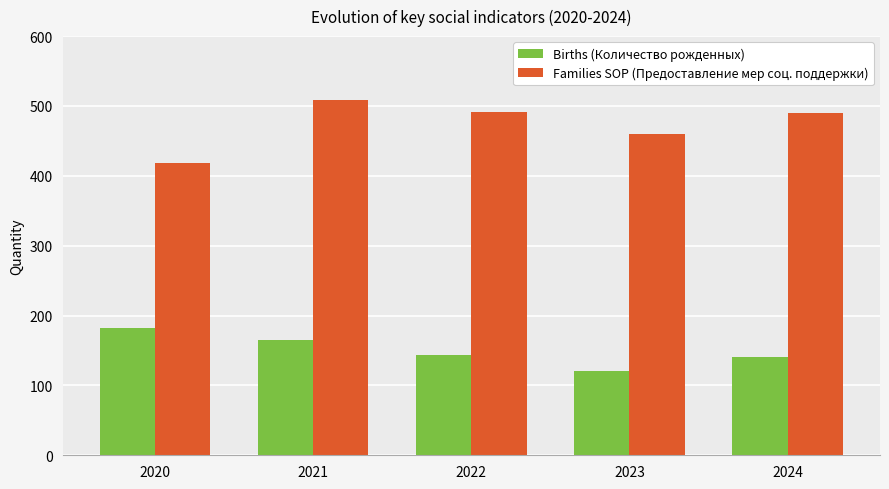

Between 2023 and 2024, which series saw the biggest shift?

Families SOP (Предоставление мер соц. поддержки)